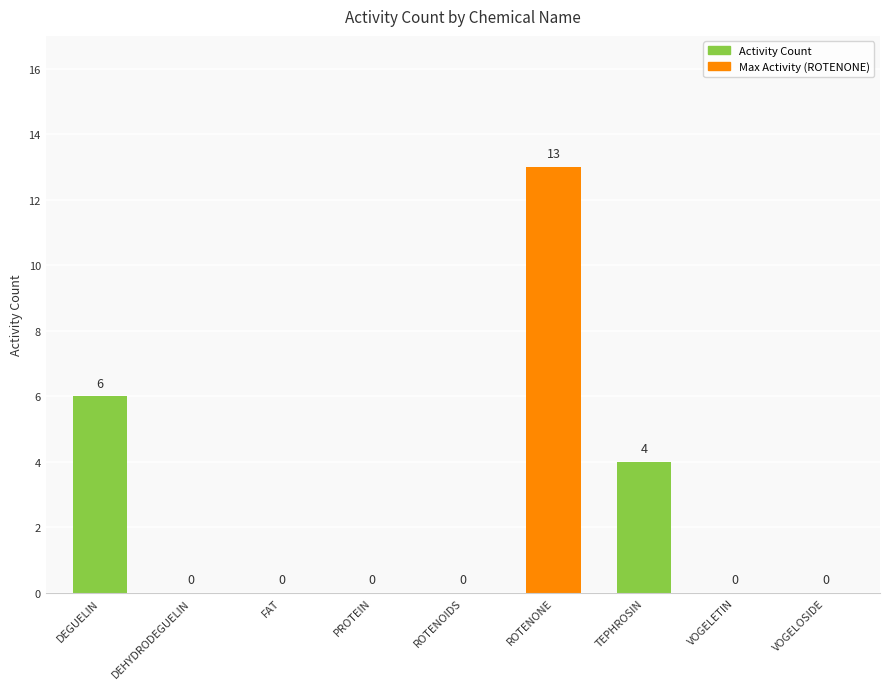

Reading left to right, extract all data points from this chart.

6	0	0	0	0	13	4	0	0